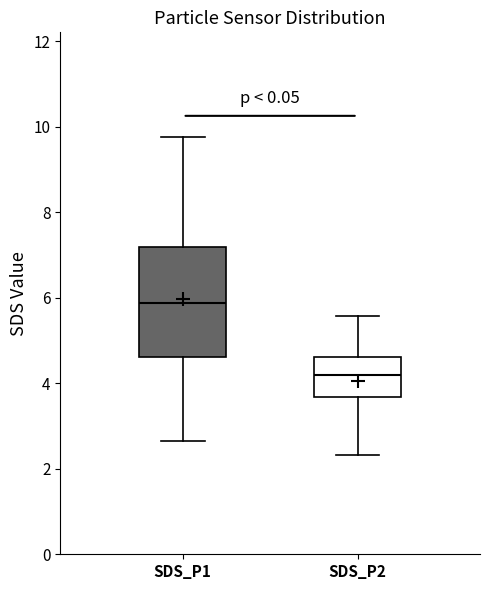

Reading left to right, transcribe this box plot: for each box, give where its median line is, the range the box spans, and where its two whiskers end, as read against the y-axis. The values are not printed on the chart, so give them approximately, as read against the axis.

SDS_P1: median 5.8, box 4.6 to 7.2, whiskers 2.6 to 9.8
SDS_P2: median 4.2, box 3.6 to 4.6, whiskers 2.4 to 5.6